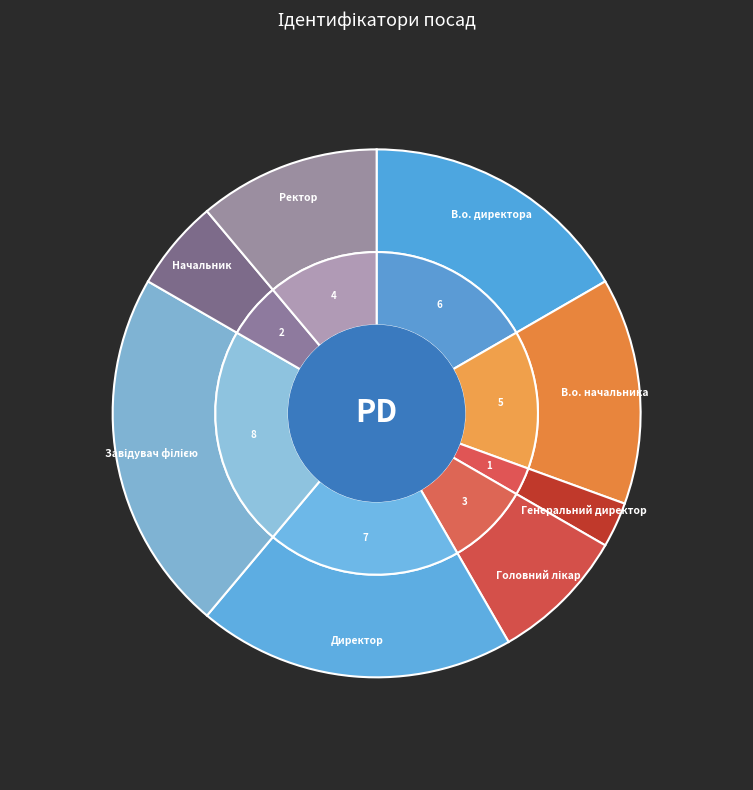

The Директор slice represents 19% of the pie. True or false?

True